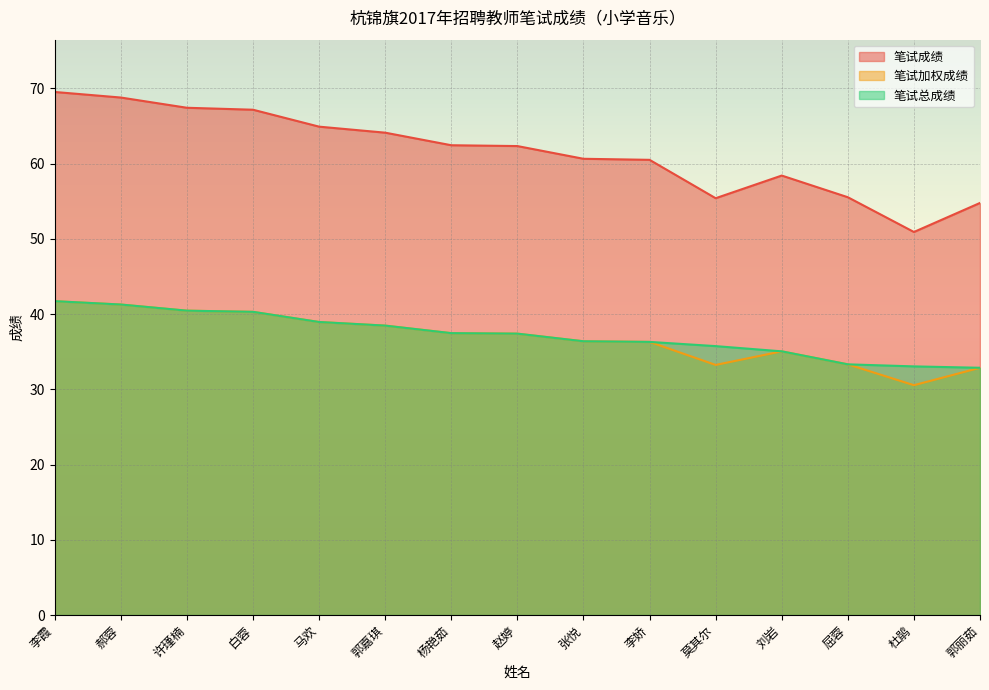

In 笔试成绩, how many points are higher than both neighbors (excluding endpoints)?

1